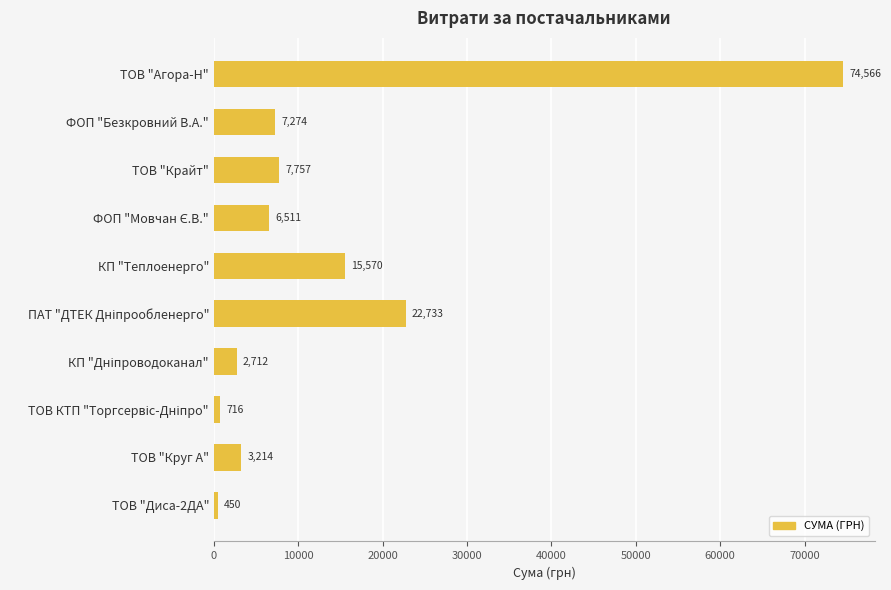

The value at КП "Теплоенерго" is 15570.0. True or false?

True